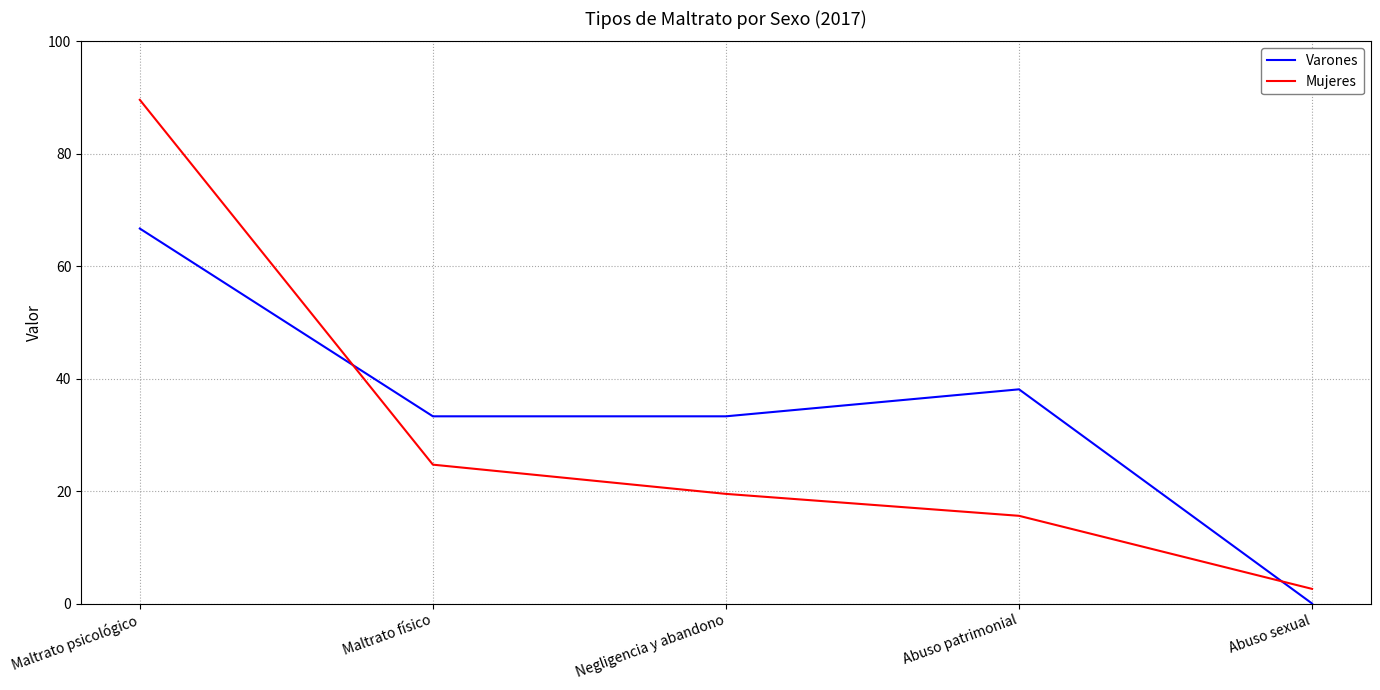

Does the chart display data point markers on the line(s)?

No